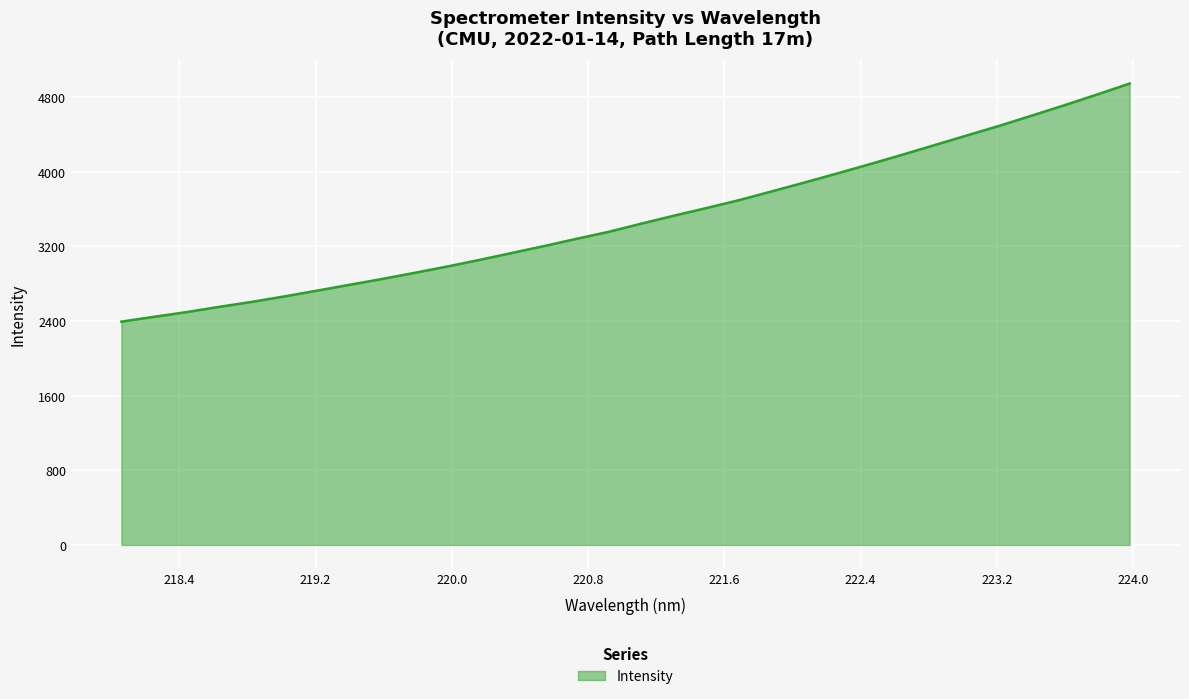

What is the difference between the maximum and minimum values?

2552.0